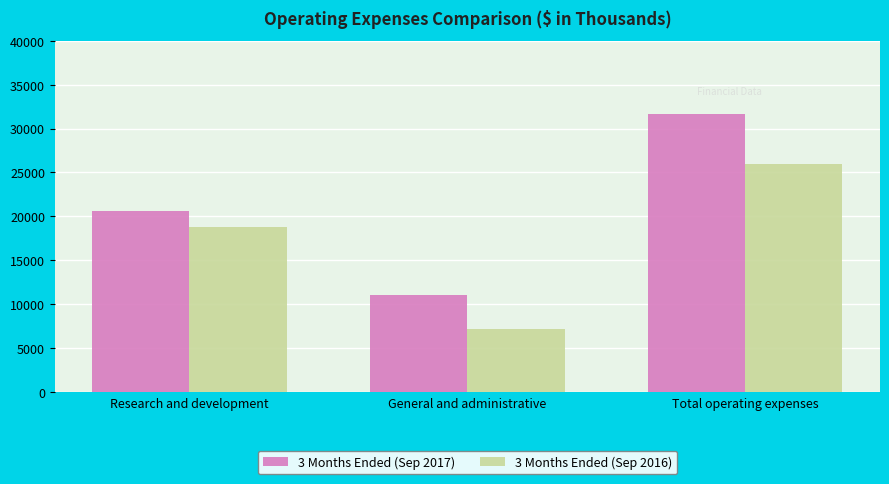

What is the average value of the 3 Months Ended (Sep 2016) series?

17295